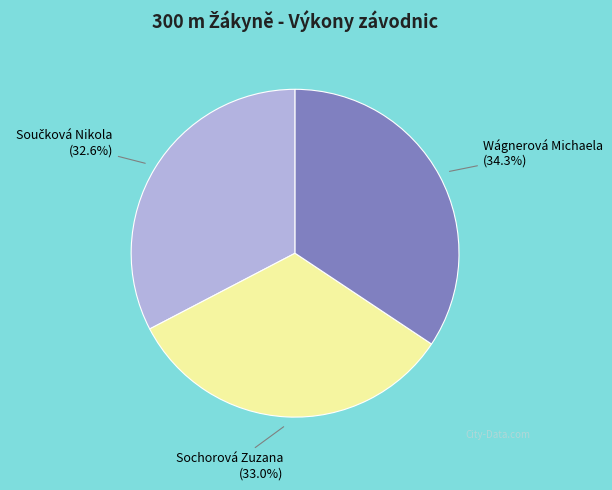

Does any single category account for the majority?

No